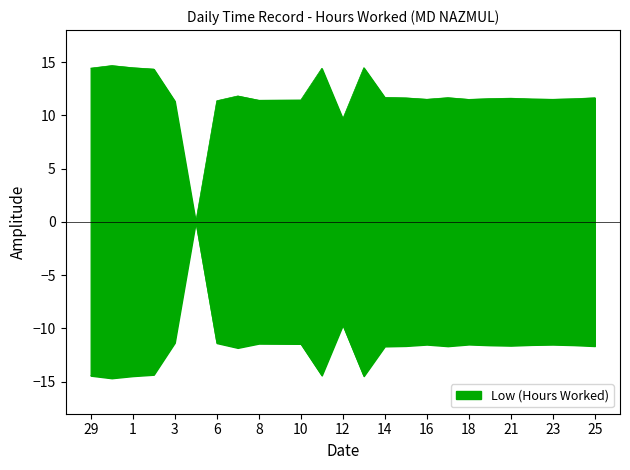

Which label corresponds to the smallest value in the chart?

4